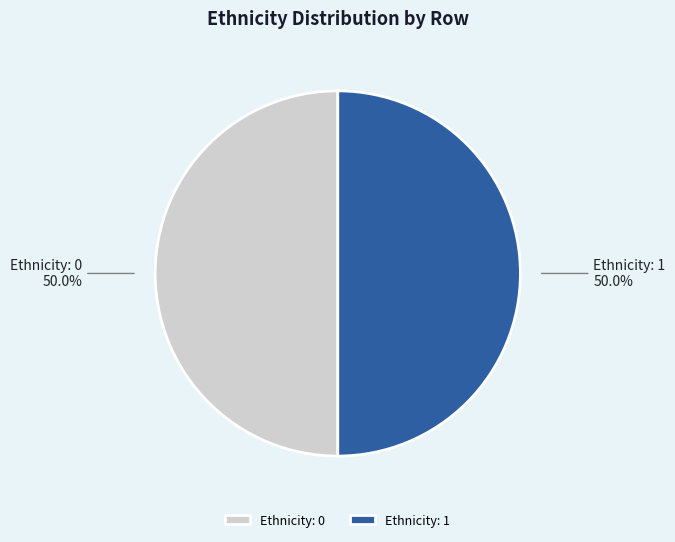

Approximately how many times larger is the value at Ethnicity: 1 compared to Ethnicity: 0?

1.0